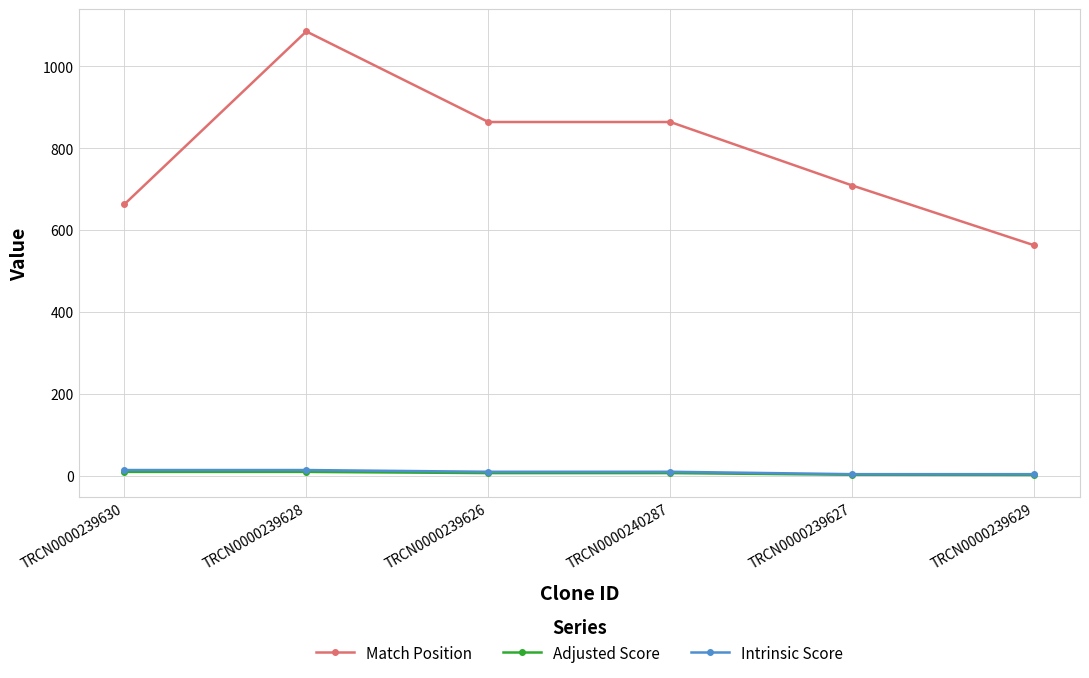

What is the value of the Adjusted Score point at the 5th from the left?

3.5